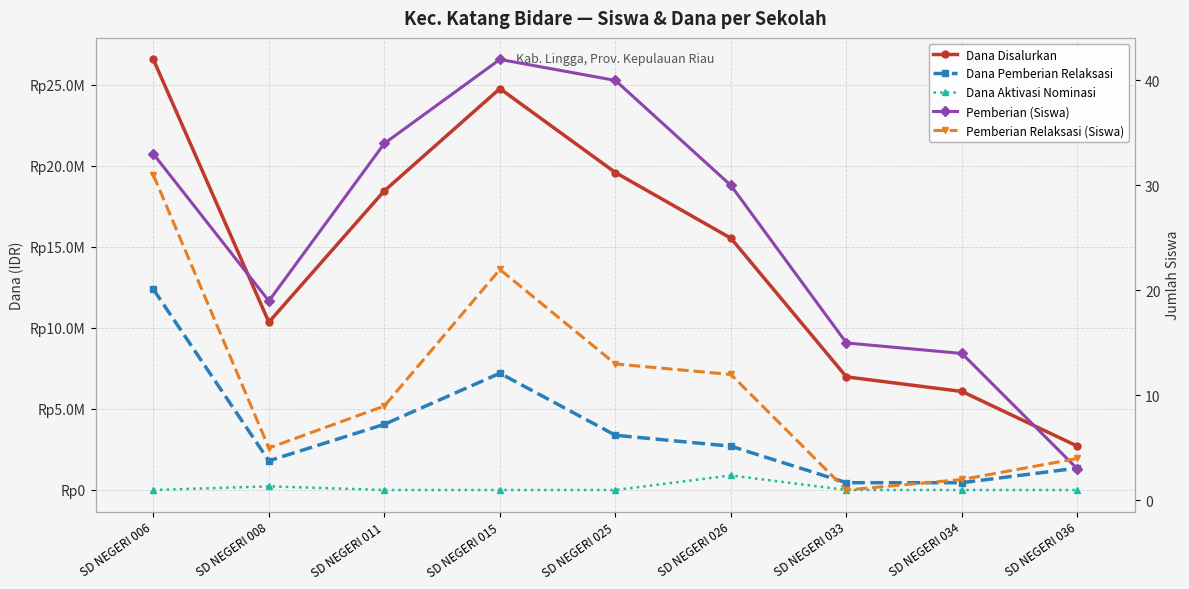

What is the difference between the second highest and second lowest values in the Dana Disalurkan series?

18675000